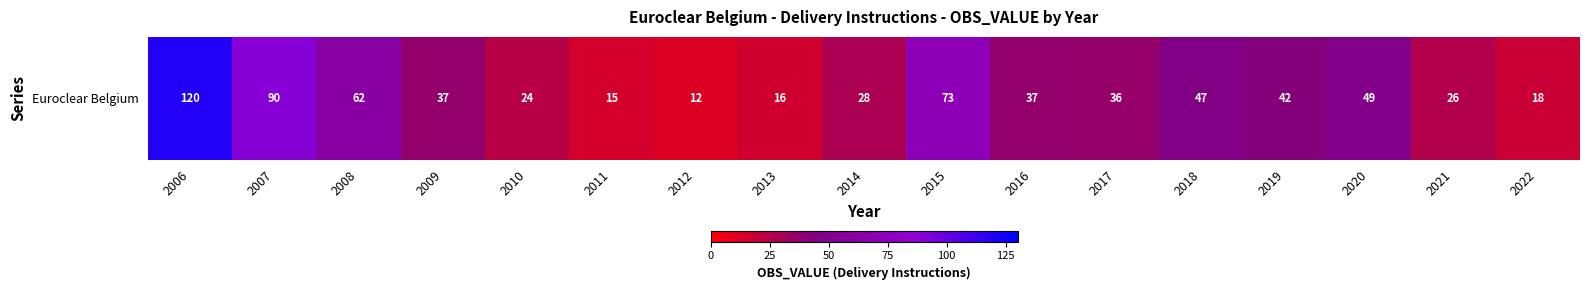

Reading left to right, transcribe all the data shown in this chart.

120	90	62	37	24	15	12	16	28	73	37	36	47	42	49	26	18